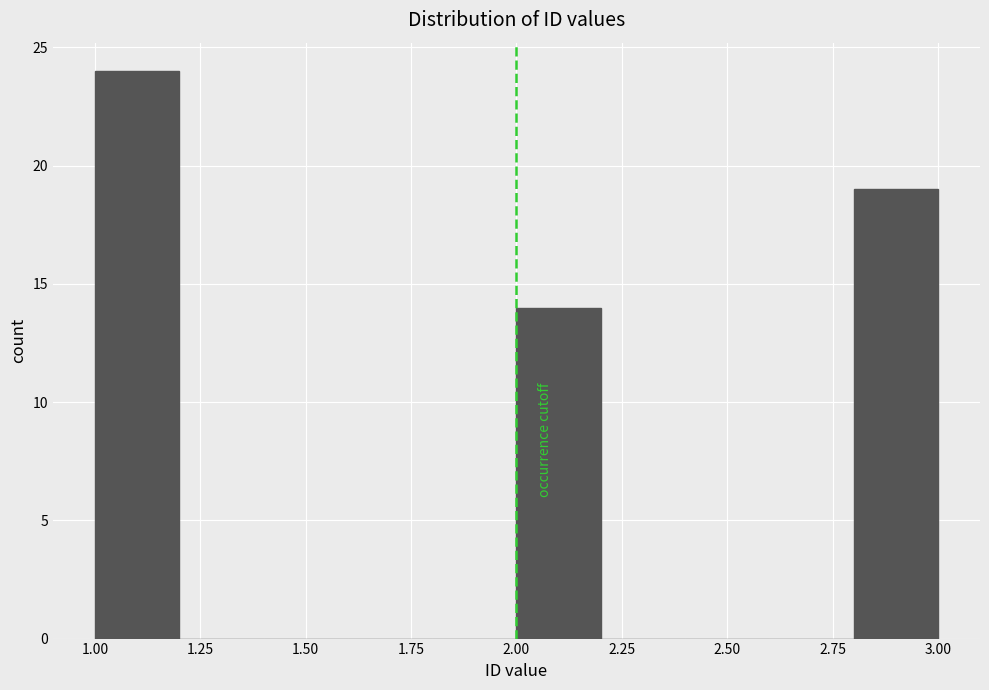

Reading left to right, transcribe this chart: for each bar, give the range it covers on the x-axis and its height. The values are not printed on the chart, so give them approximately, as read against the axis.

1.0 to 1.2: 24
1.2 to 1.4: 0
1.4 to 1.6: 0
1.6 to 1.8: 0
1.8 to 2.0: 0
2.0 to 2.2: 14
2.2 to 2.4: 0
2.4 to 2.6: 0
2.6 to 2.8: 0
2.8 to 3.0: 19